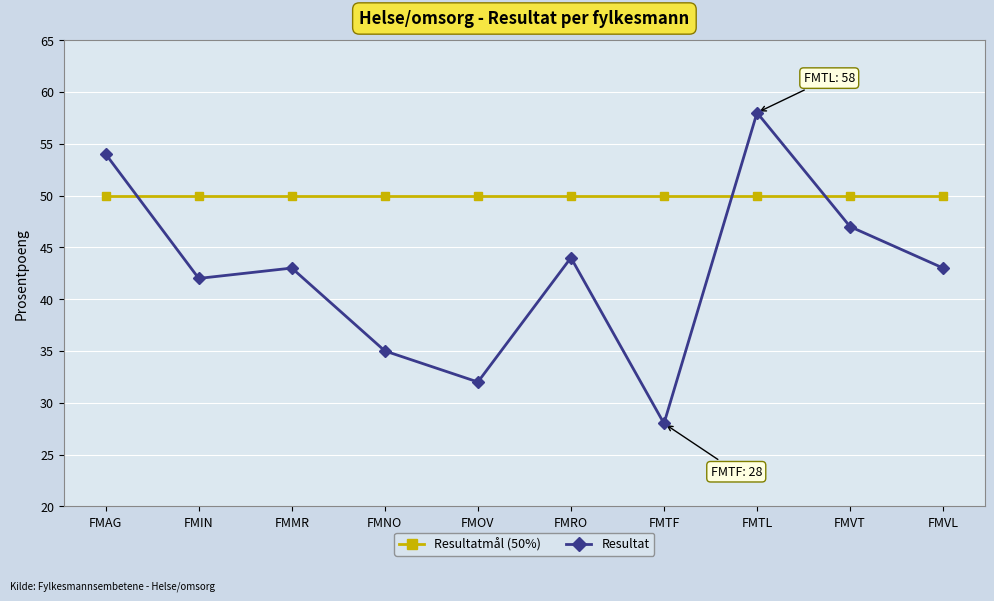

What is the minimum value for Resultat?

28